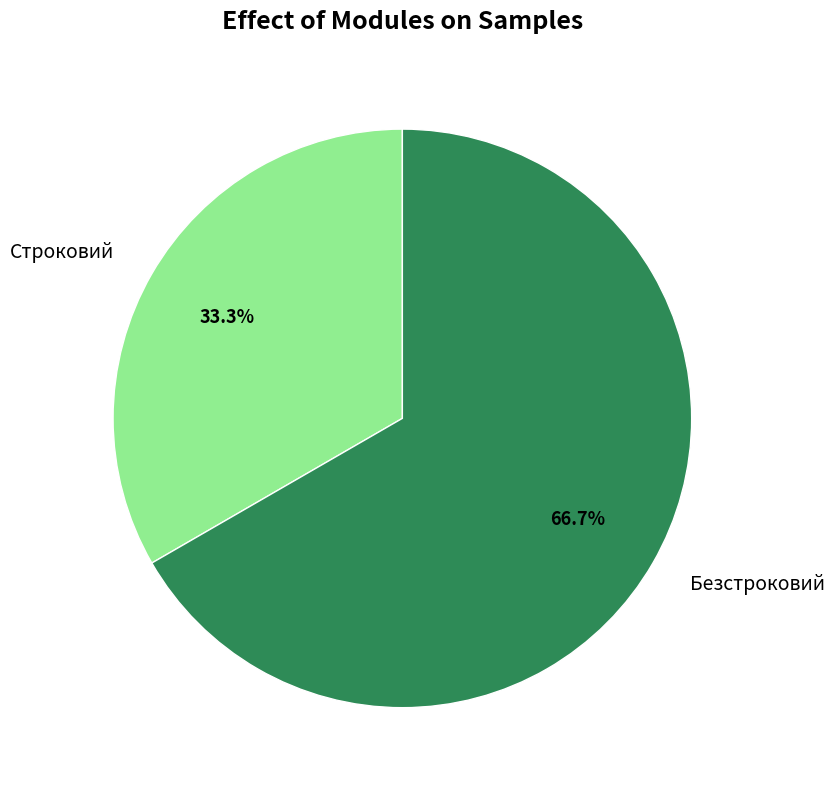

True or false: Строковий accounts for 33% of the total.

True